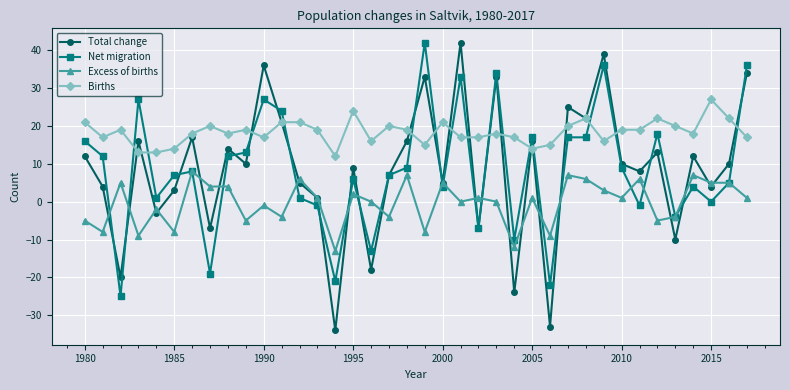

How many categories are shown in the chart?

38